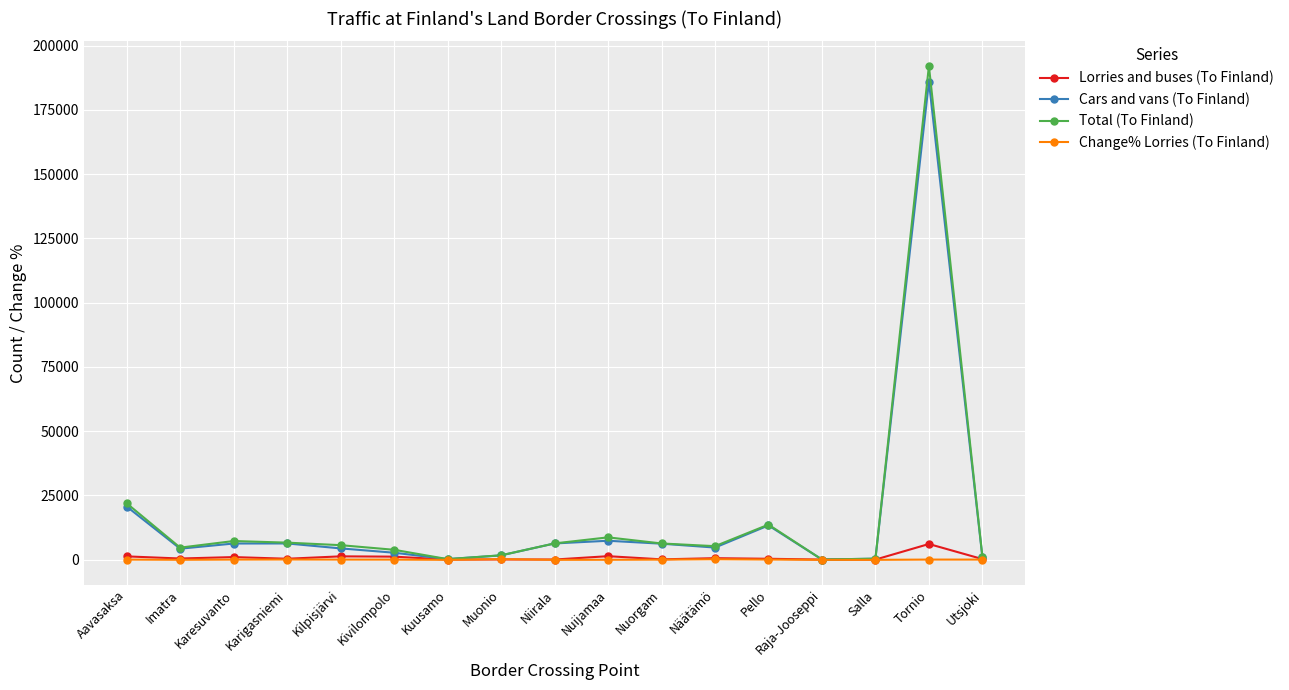

What is the label of the 14th point from the left?

Raja-Jooseppi